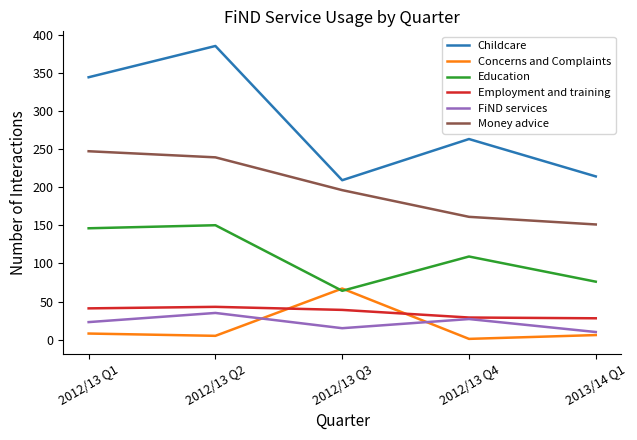

The value of Money advice at 2012/13 Q3 is 125. True or false?

False